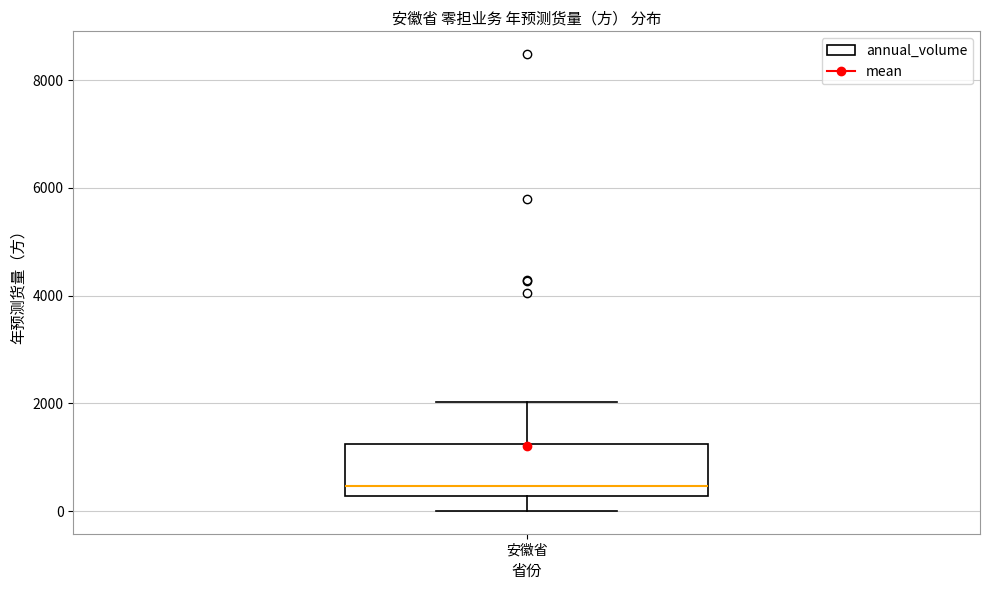

Transcribe this box plot: give where the median line is, the range the box spans, and where the two whiskers end, as read against the y-axis. The values are not printed on the chart, so give them approximately, as read against the axis.

median 400, box 200 to 1200, whiskers 0 to 2000